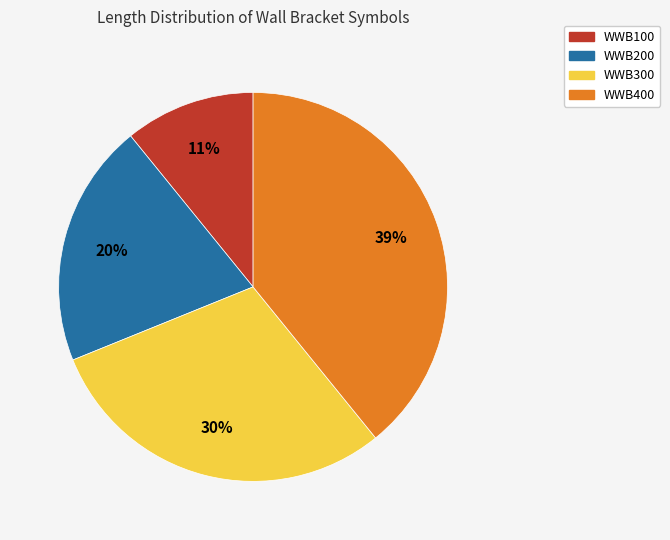

How many segments does this pie chart have?

4